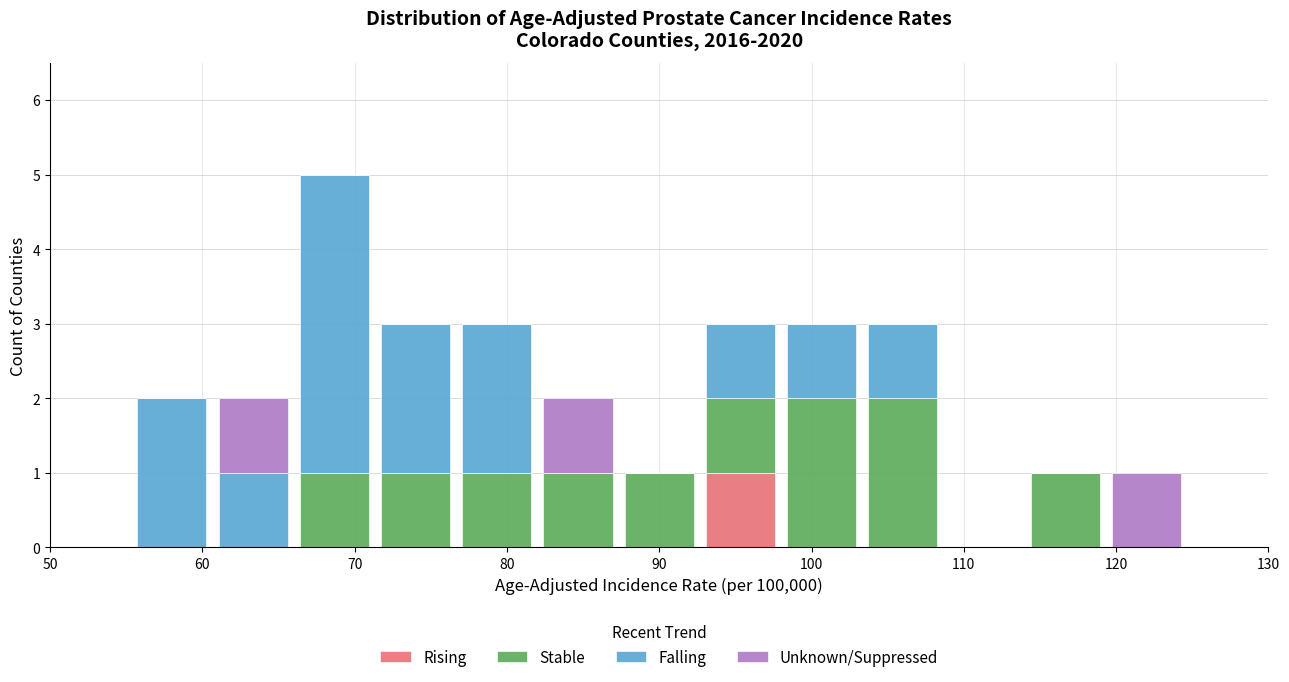

Reading left to right, list every stacked bar in this chart as the range it spans on the x-axis followed by its total height. Neither the bar edges nor the heights are printed on the chart, so give them approximately, as read against the axes.

50 to 55: 0
55 to 61: 2
61 to 66: 2
66 to 71: 5
71 to 77: 3
77 to 82: 3
82 to 87: 2
87 to 93: 1
93 to 98: 3
98 to 103: 3
103 to 109: 3
109 to 114: 0
114 to 119: 1
119 to 125: 1
125 to 130: 0